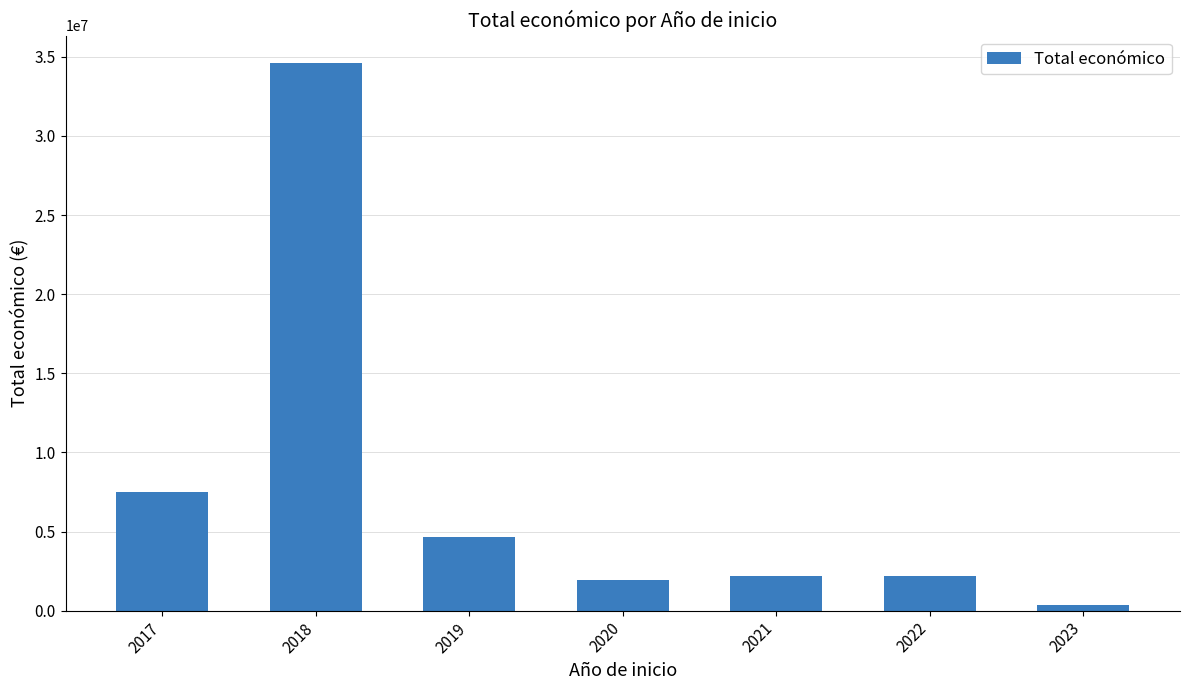

What is the smallest value displayed?

352139.0